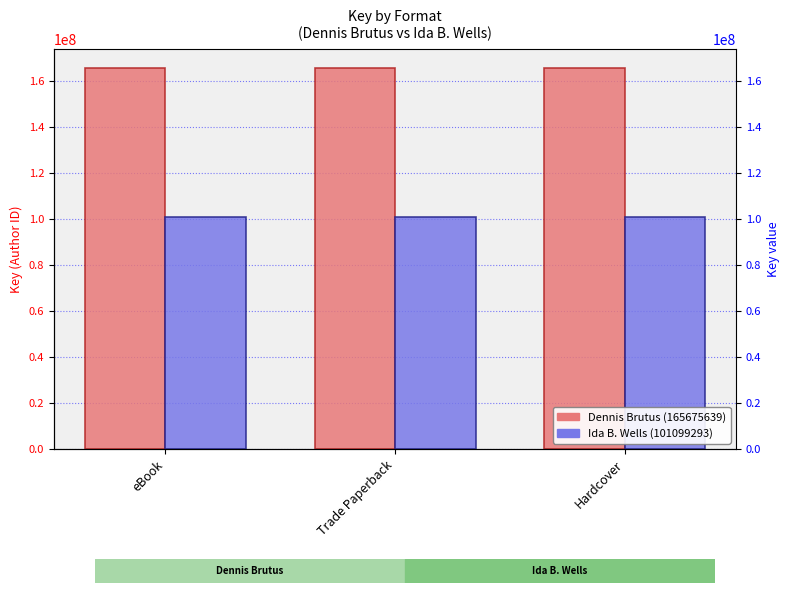

Reading right to left, extract all data points from this chart.

Dennis Brutus (165675639): 165675639	165675639	165675639
Ida B. Wells (101099293): 101099293	101099293	101099293